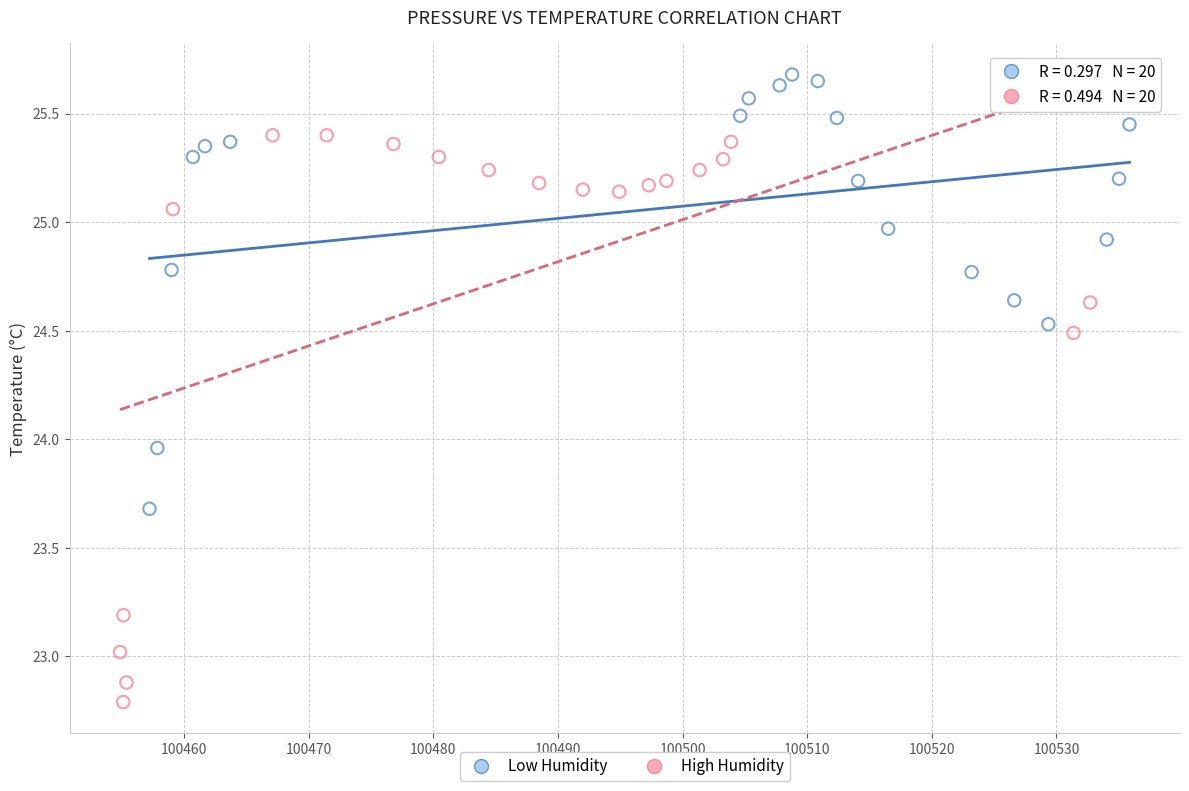

Which series contains the lowest Y value?

High Humidity